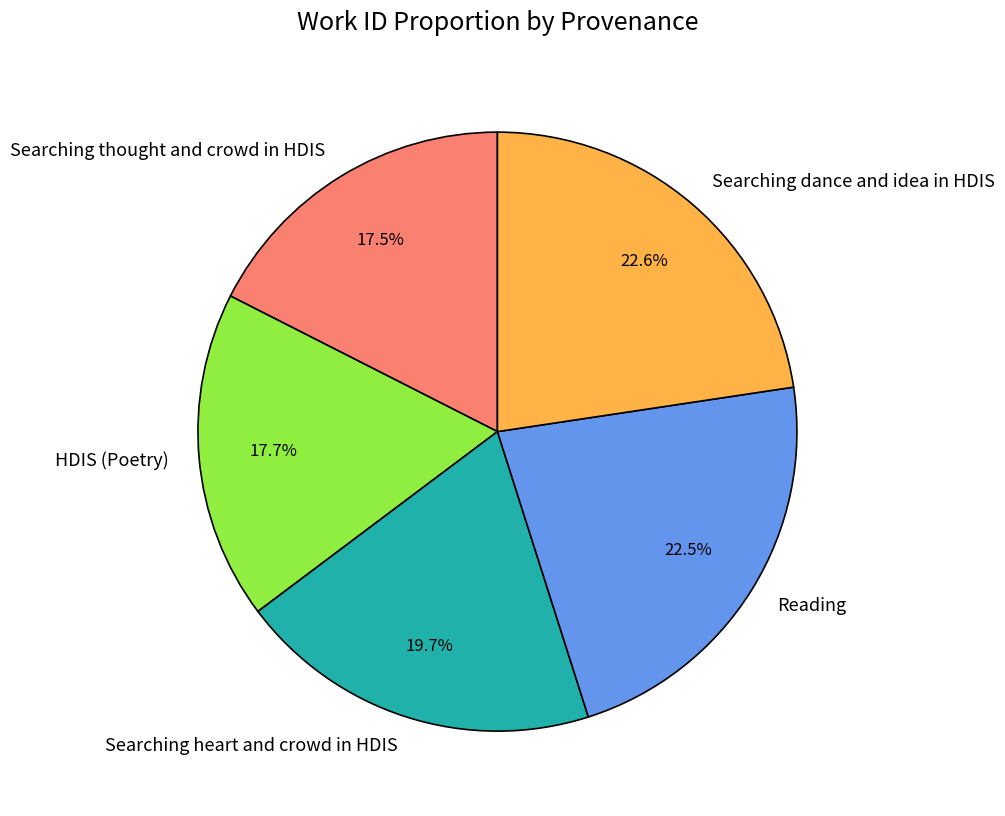

How many slices are in this pie chart?

5